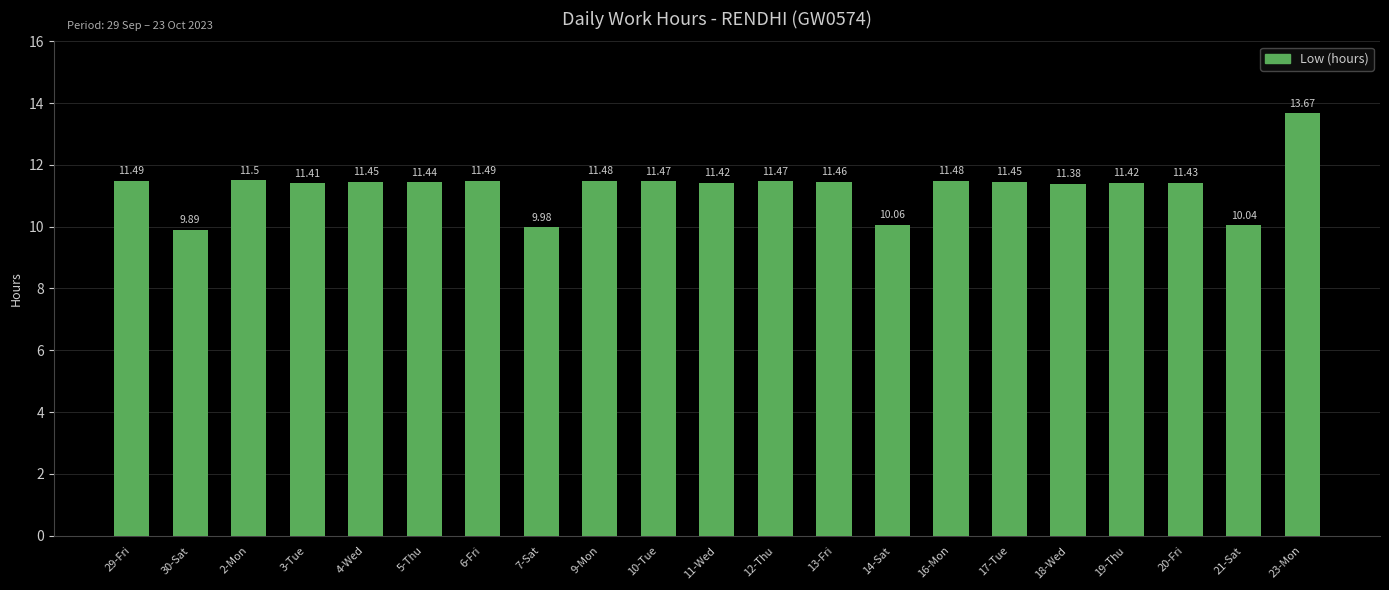

What is the label of the 2nd bar from the right?

21-Sat